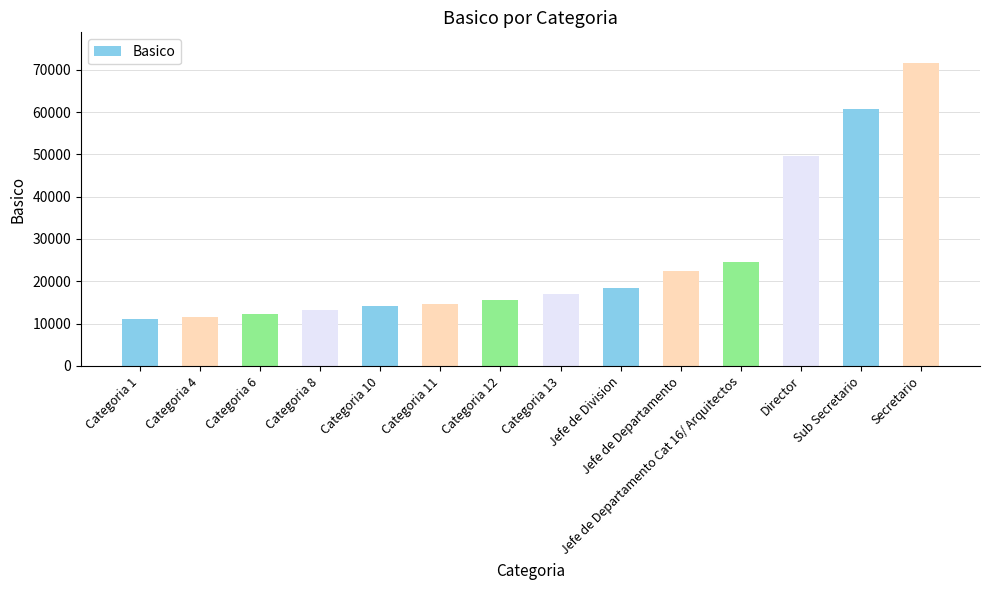

Approximately how many times larger is the value at Categoria 13 compared to Jefe de Departamento Cat 16/ Arquitectos?

0.7